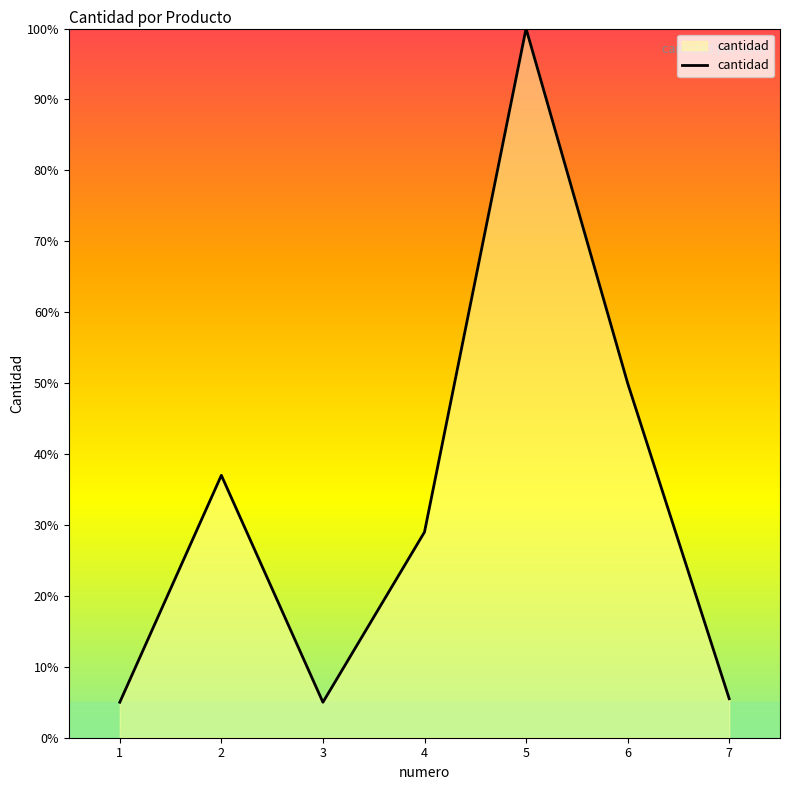

The value at 5 is 100.0. True or false?

True